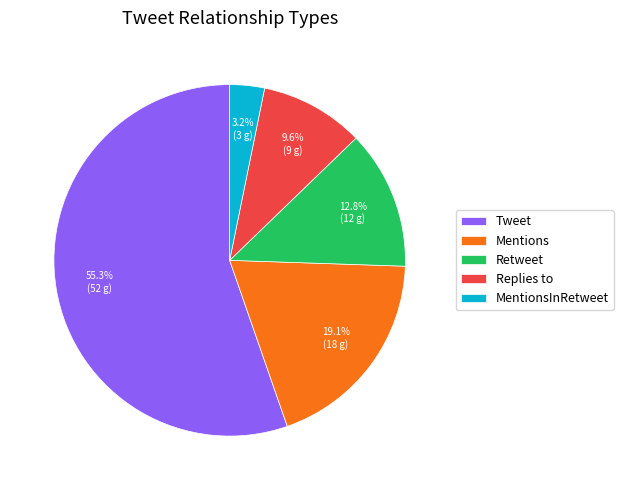

Which category accounts for the majority?

Tweet